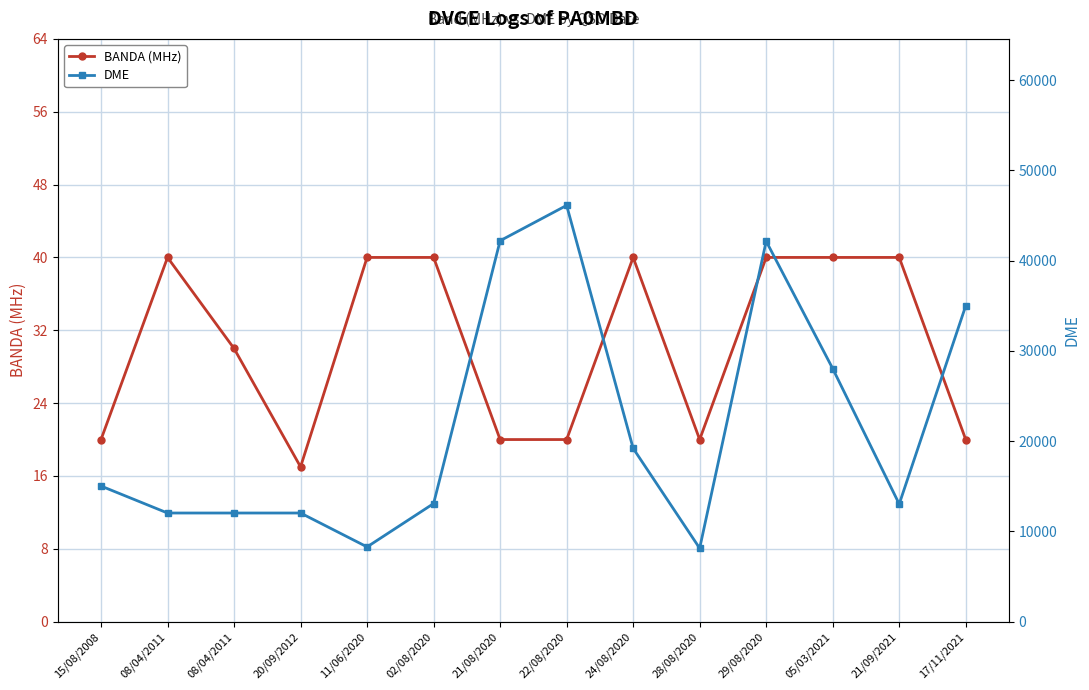

What is the minimum value for BANDA (MHz)?

17